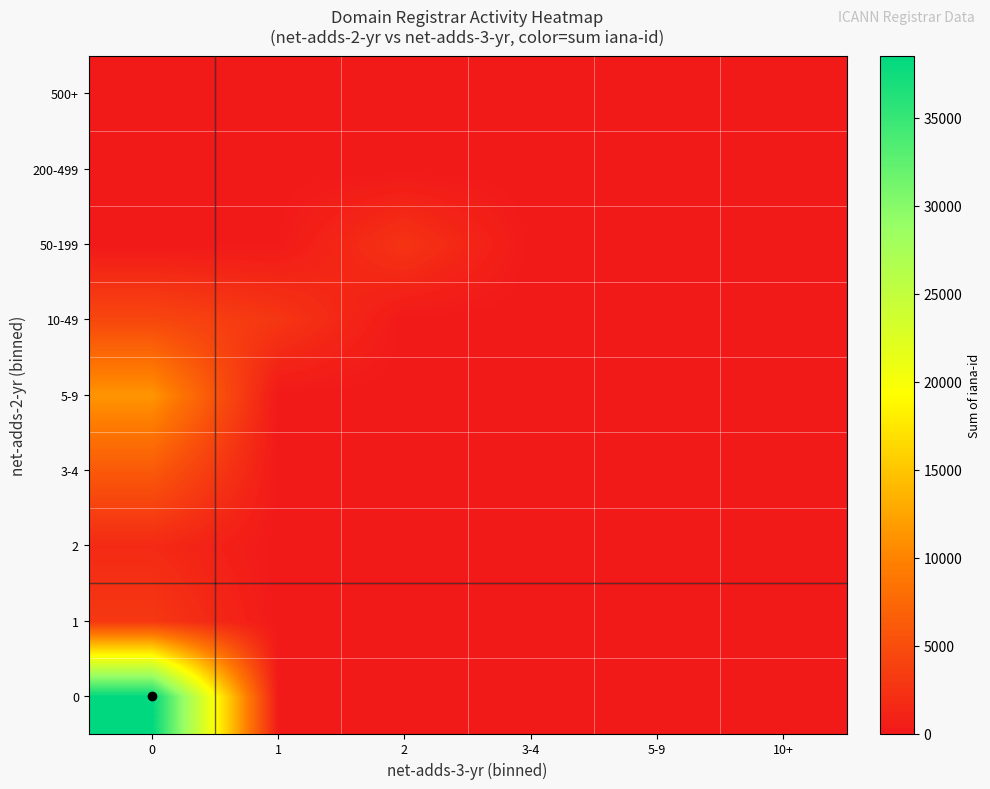

Rank the series at 5-9 from highest to lowest value.

0, 1, 2, 3-4, 5-9, 10-49, 50-199, 200-499, 500+